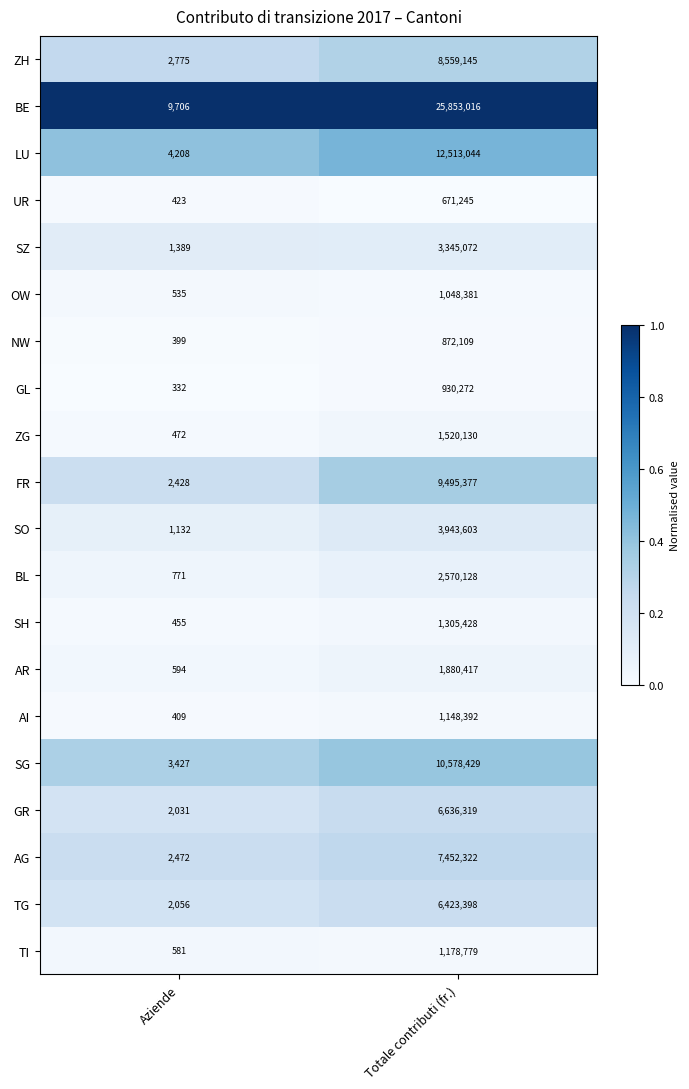

Is it true that SZ equals 911 at Aziende?

False